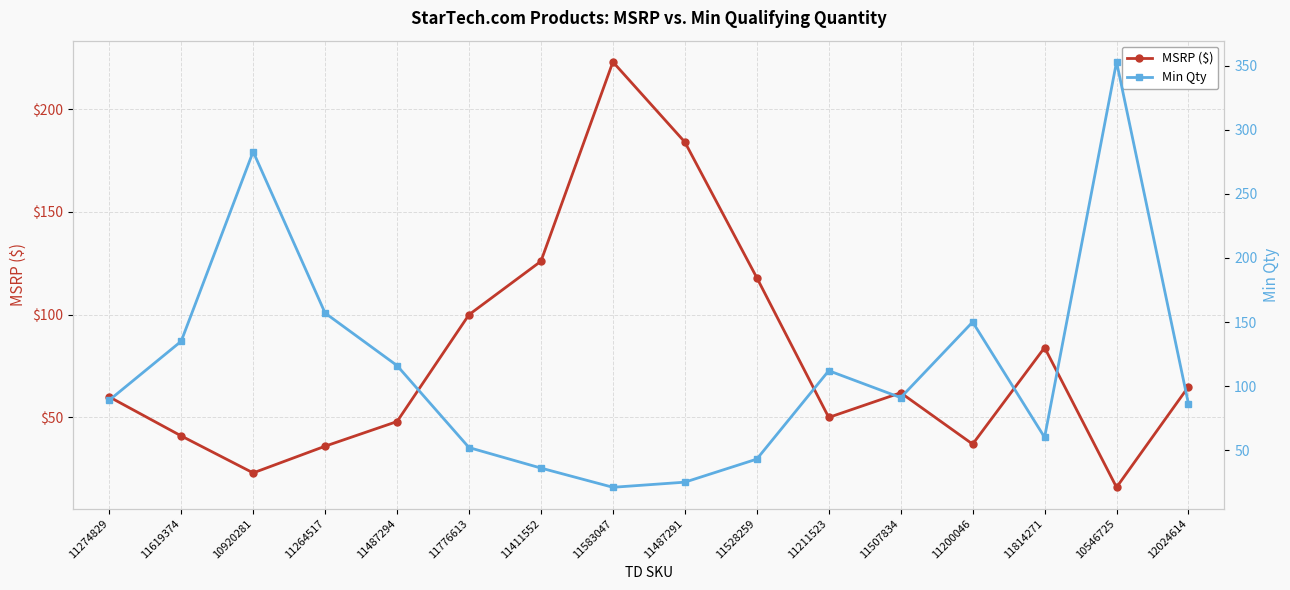

How many series are shown in this chart?

2